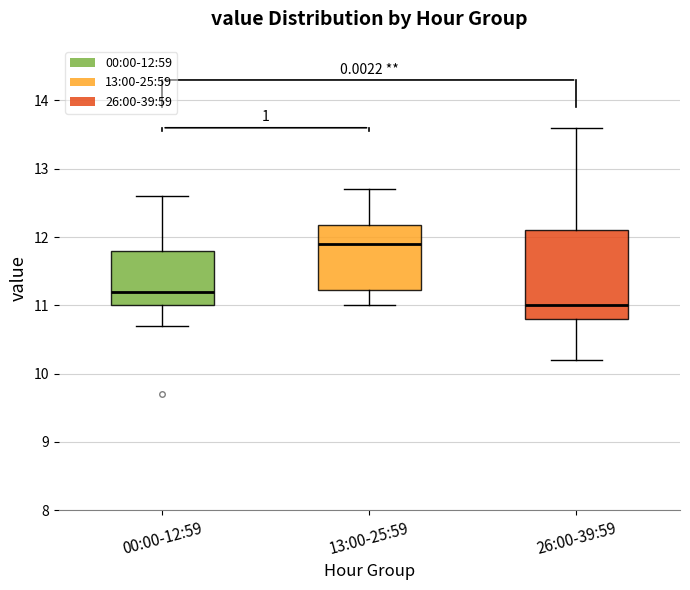

Which box's median line is the highest?

13:00-25:59